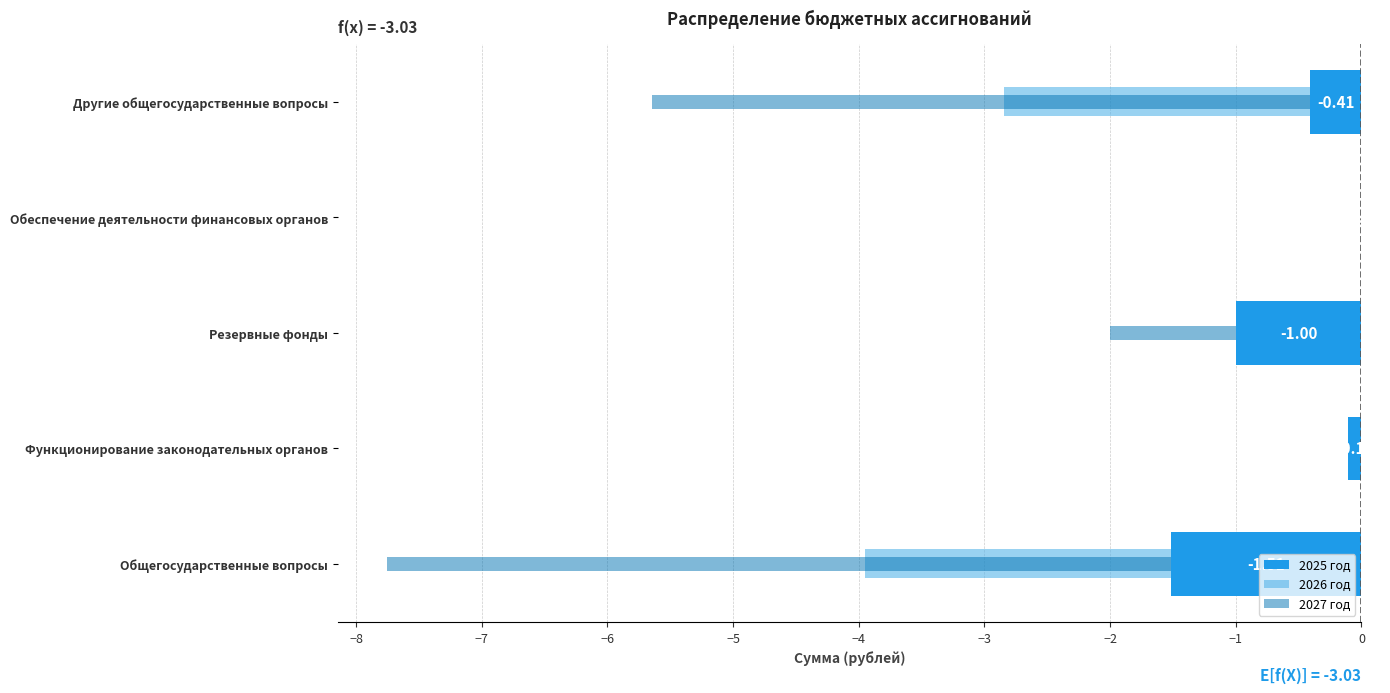

What is the difference between the maximum and second lowest values in the 2025 год series?

1.0